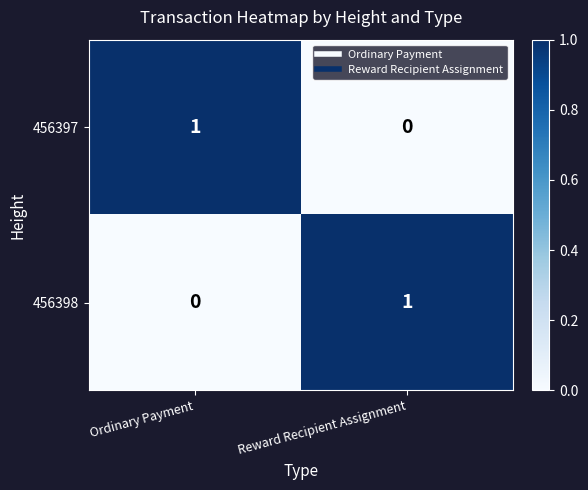

At which label does 456398 reach its peak?

Reward Recipient Assignment